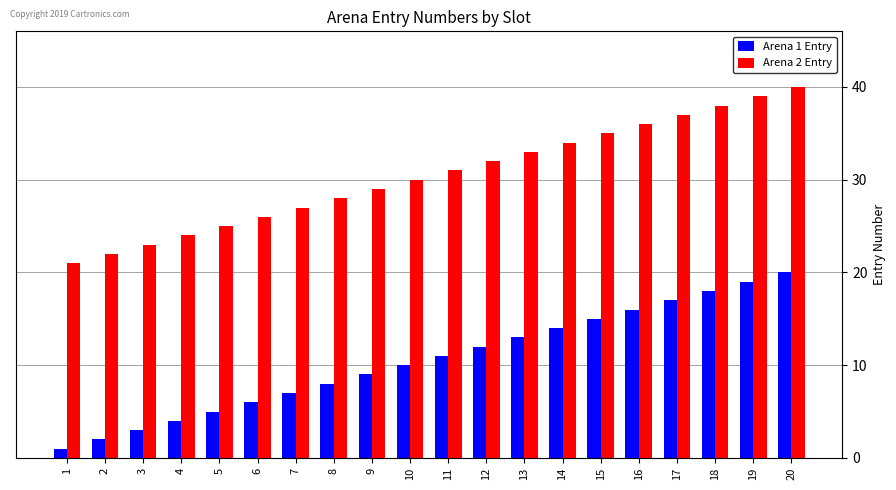

What is the value of the Arena 2 Entry bar at the 9th from the left?

29